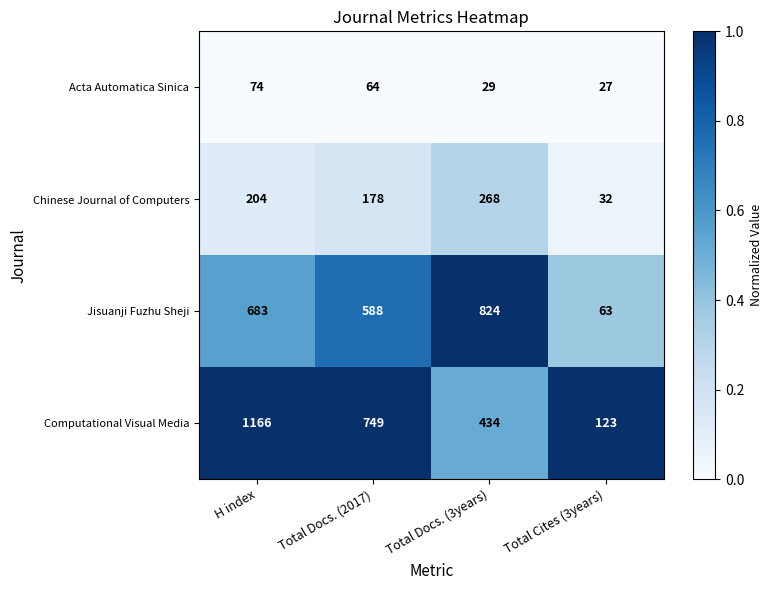

At which category does the chart reach its peak across all series?

H index